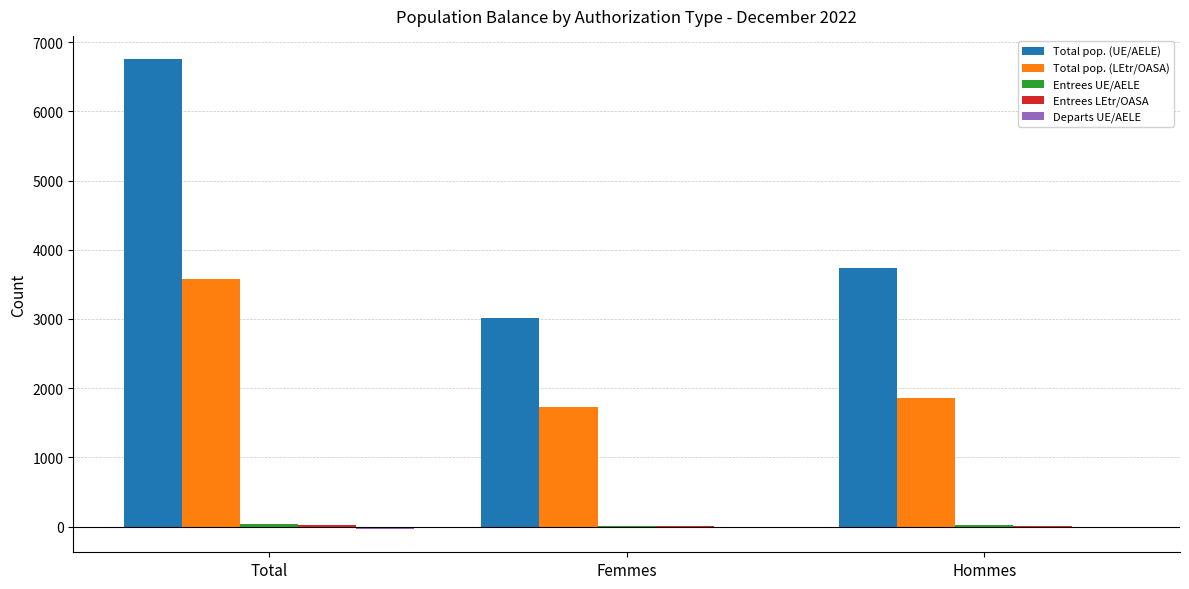

What is the sum of all Total pop. (UE/AELE) values?

13500